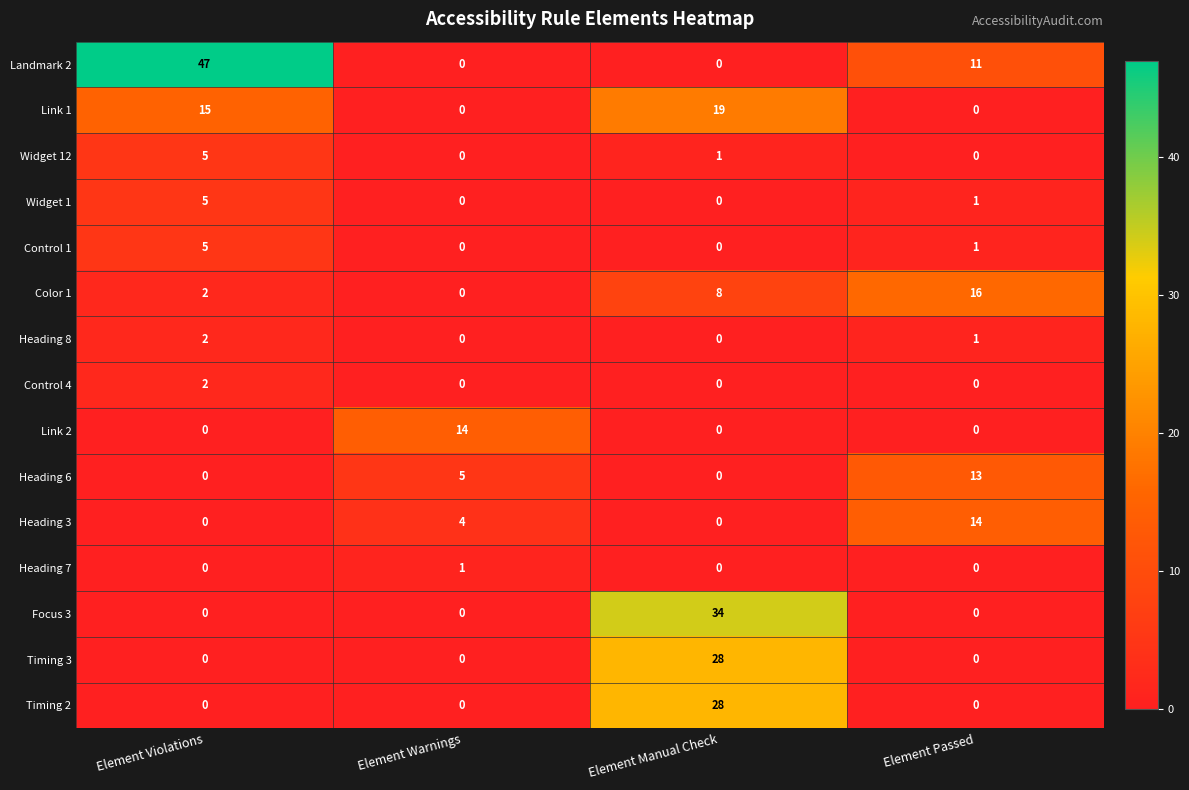

Read the Link 1 value at Element Violations, to the nearest 5.

15